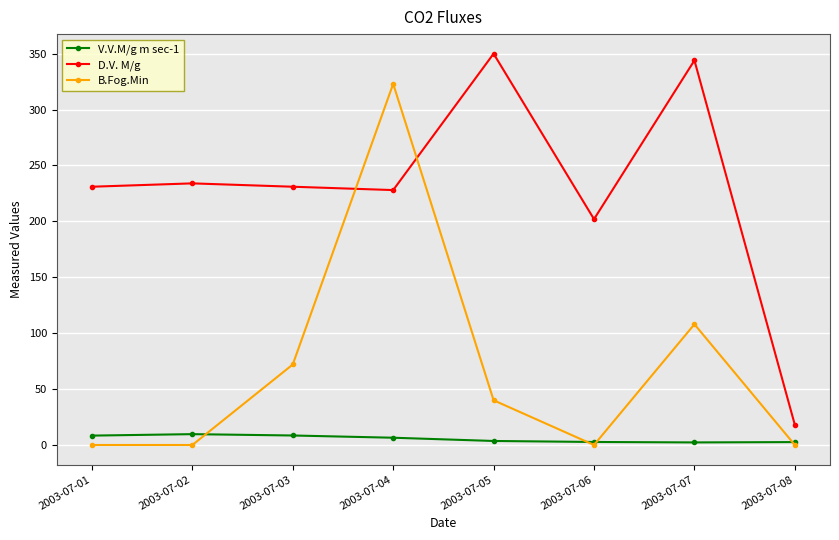

True or false: V.V.M/g m sec-1 has a value of 2.7 at 2003-07-06.

True